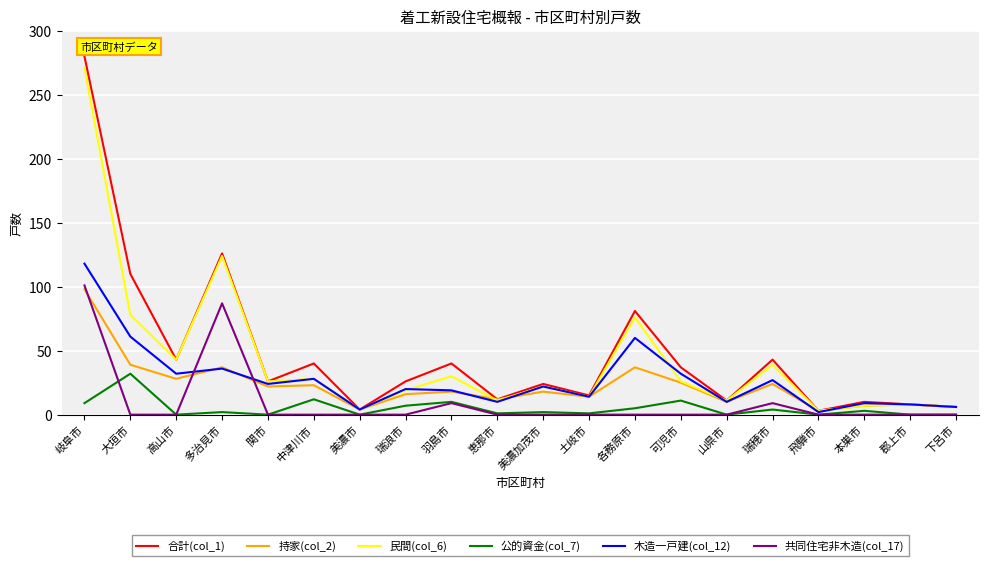

Which series has the widest spread of values?

合計(col_1)